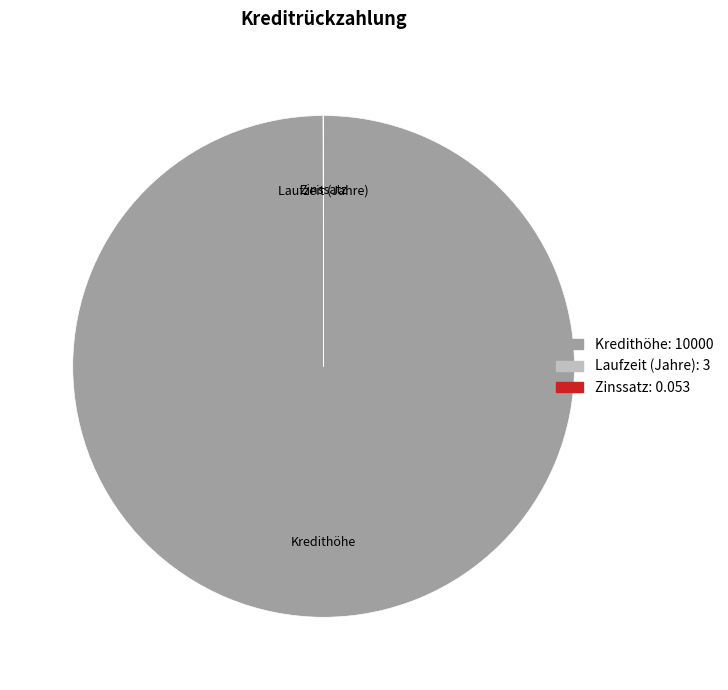

The Kredithöhe: 10000 slice represents 100% of the pie. True or false?

True